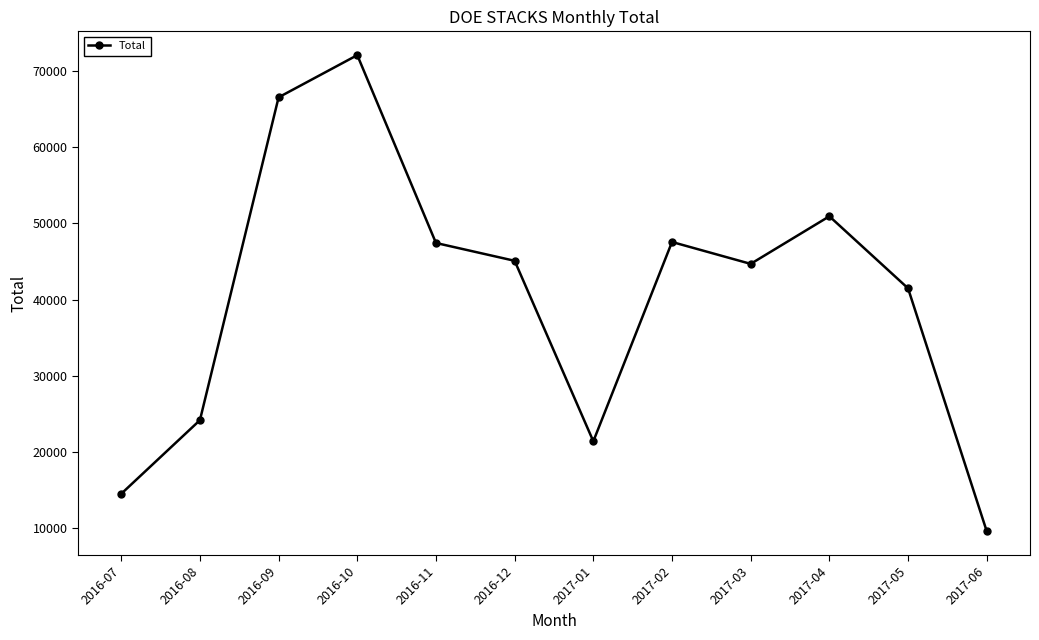

What is the difference between the maximum and second lowest values?

57525